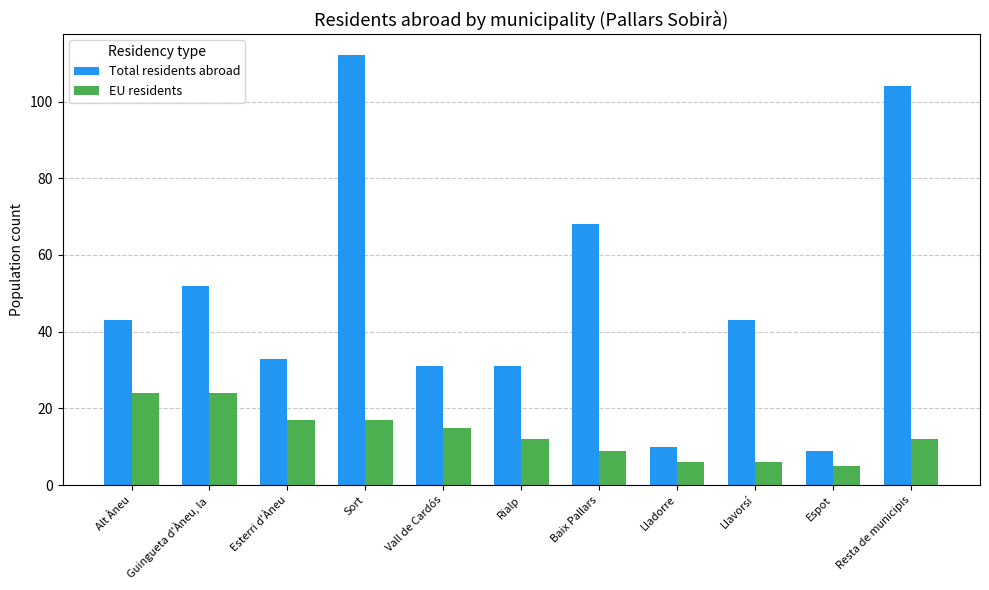

What is the minimum value shown in the chart?

5